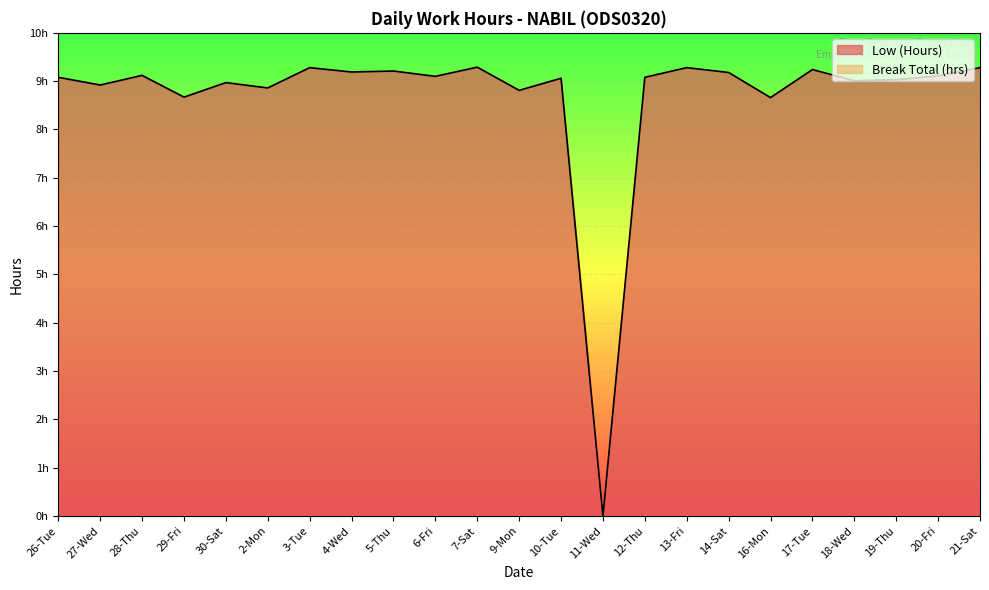

What is the difference between the second highest and minimum values?

9.3